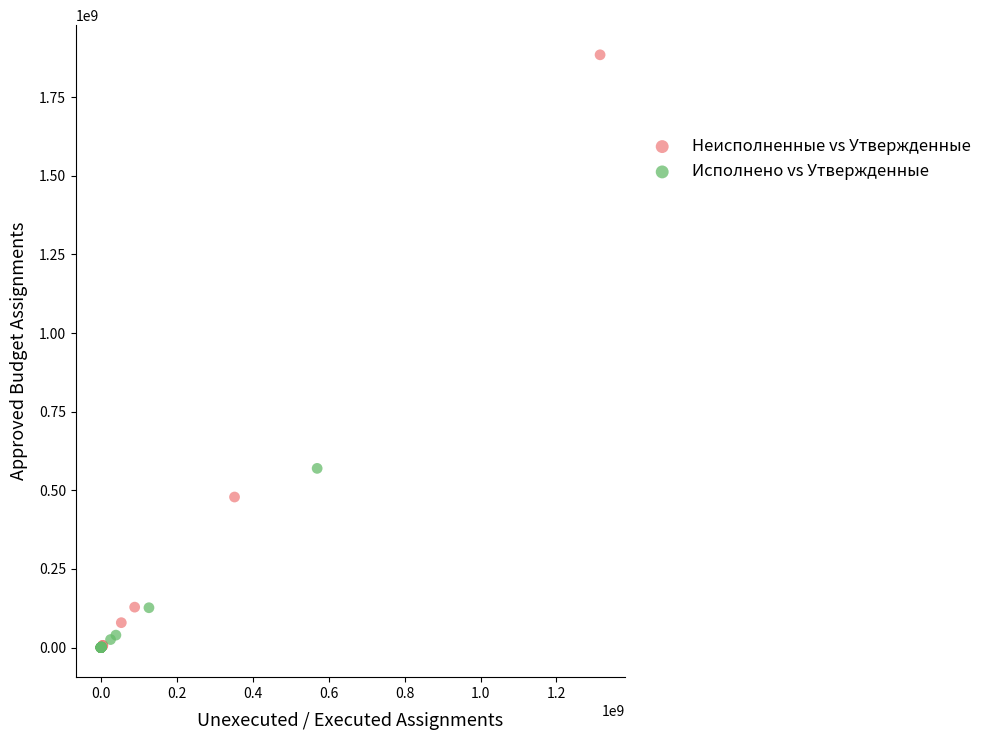

Which series reaches the maximum Y coordinate?

Неисполненные vs Утвержденные